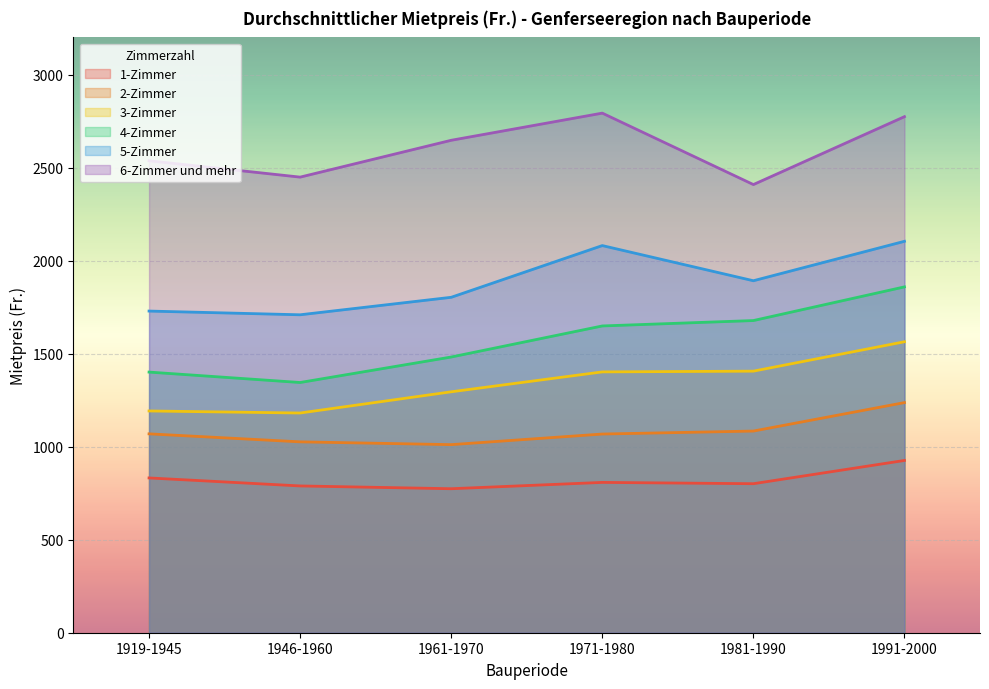

Where does the 6-Zimmer und mehr series first go above 2647?

1971-1980